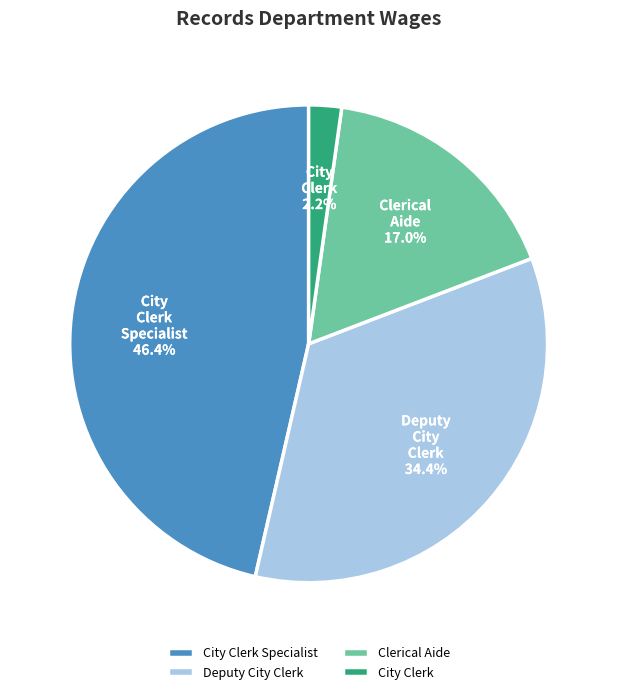

Combined, do City Clerk and Clerical Aide account for over 50%?

No